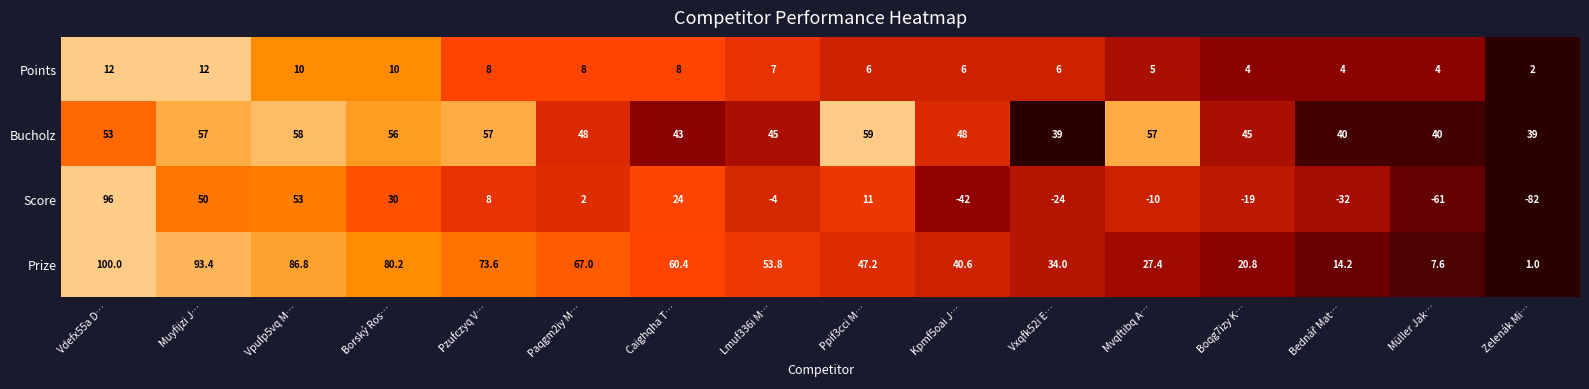

What is the difference between the highest and lowest values at Boqg7izy K…?

64.0